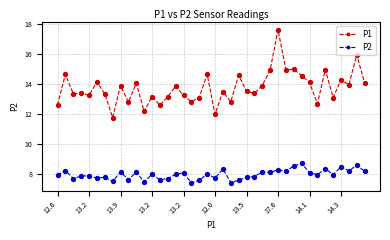

Which series has the largest total across all categories?

P1